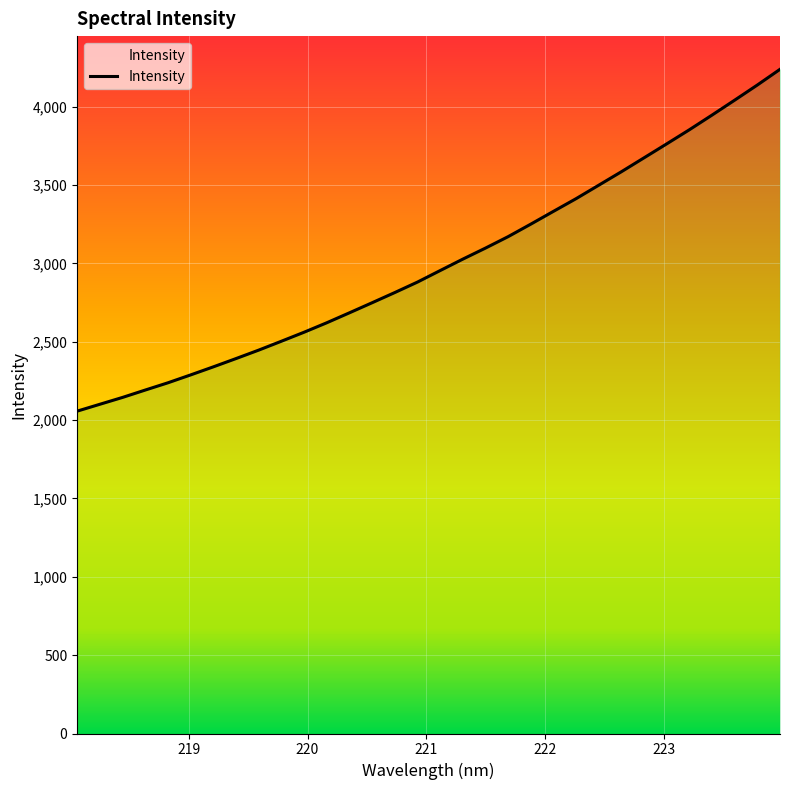

Count the number of categories in the chart.

32